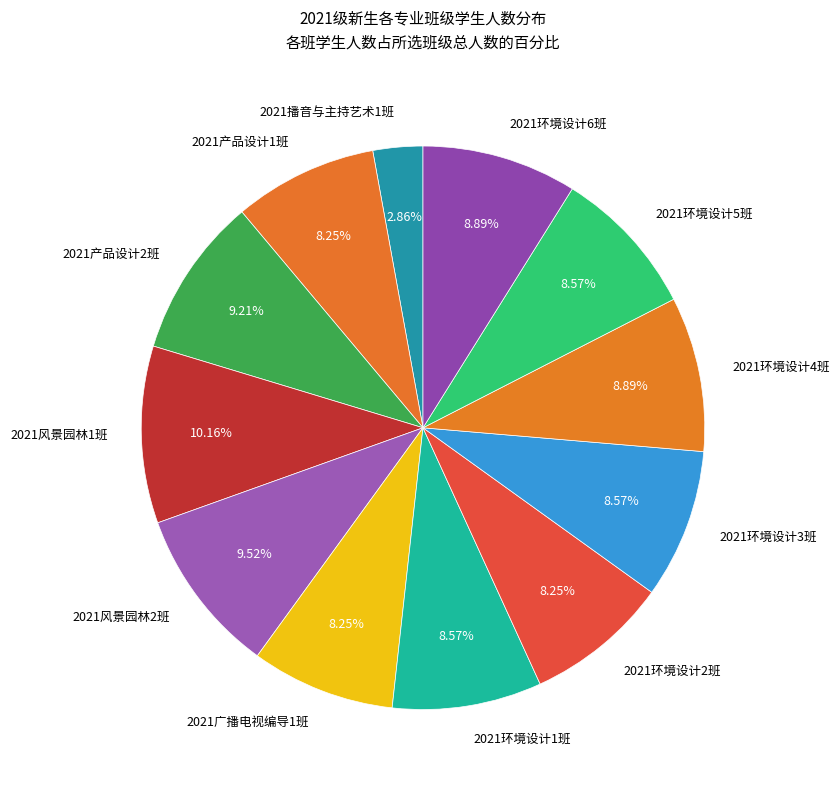

To the nearest percent, what percentage of the pie is 2021环境设计5班?

9%